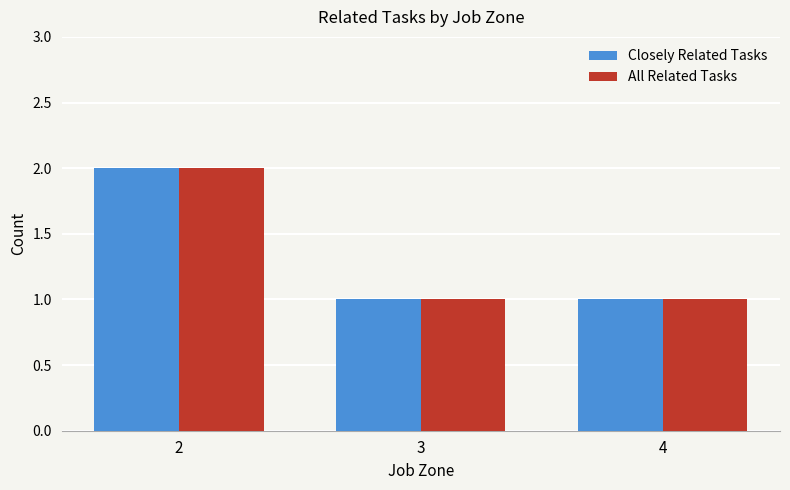

The All Related Tasks series shows 1 at 4. True or false?

True